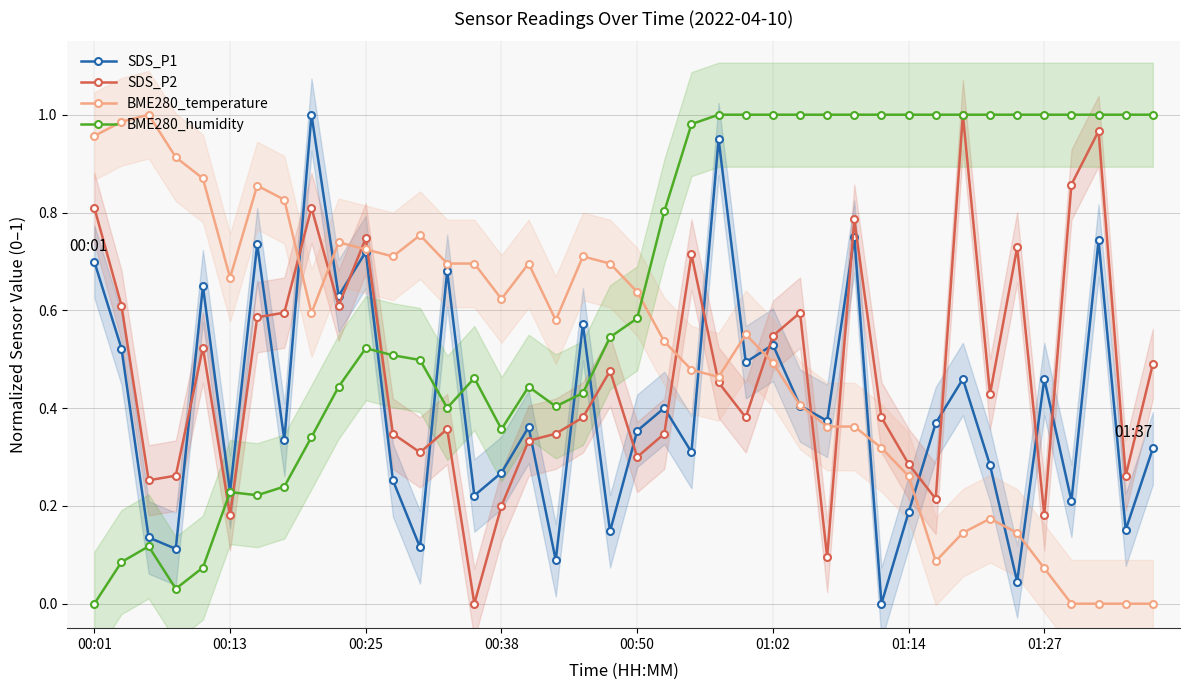

The BME280_humidity series shows 1.8 at 29. True or false?

False